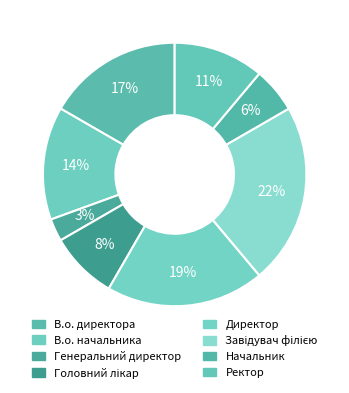

Does В.о. начальника represent more than half of the total?

No